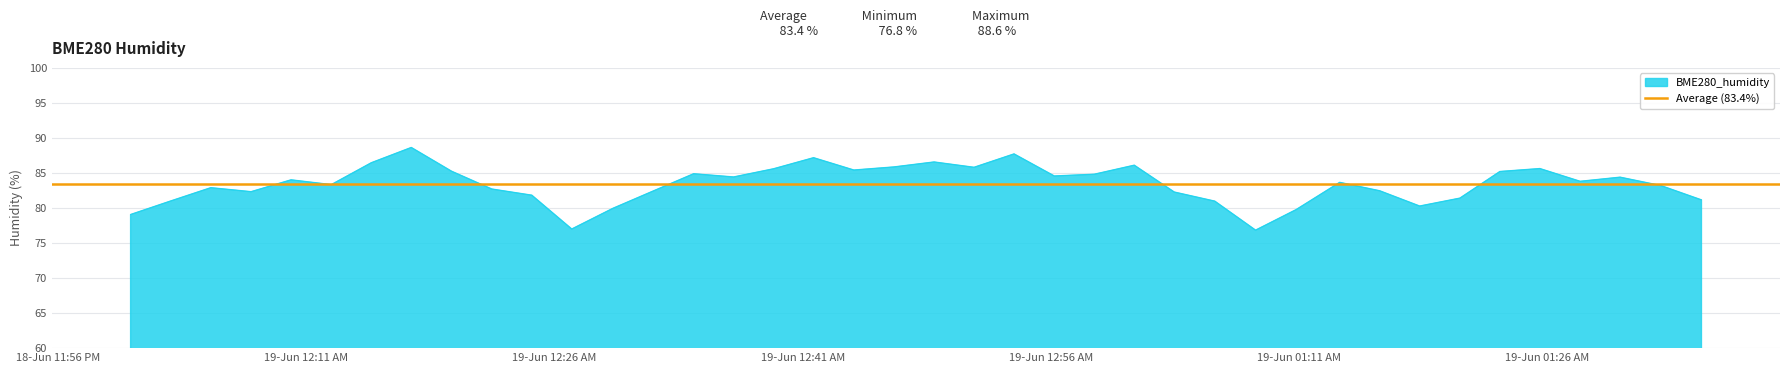

Which has a higher value, 2023/06/19 01:23:08 or 2023/06/19 01:25:33?

2023/06/19 01:25:33